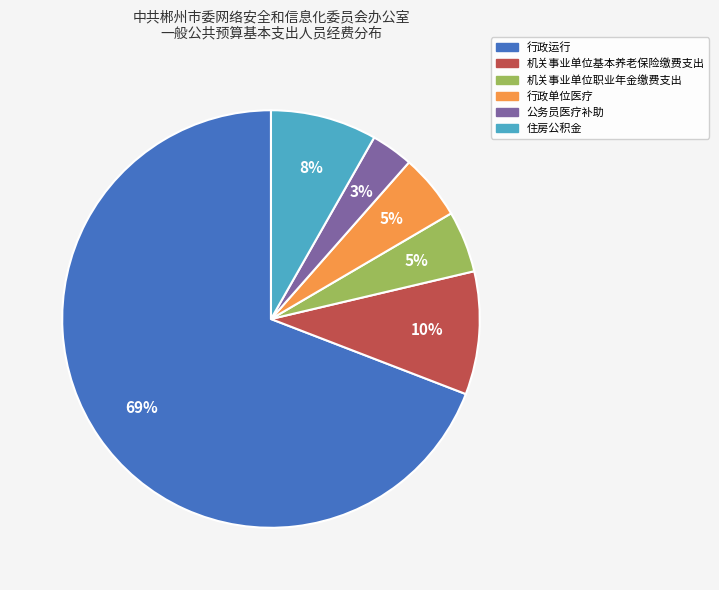

True or false: 住房公积金 accounts for 8% of the total.

True